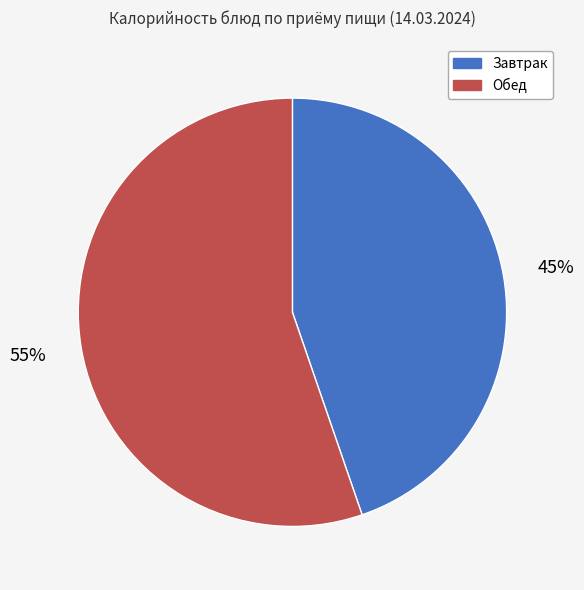

Do Завтрак and Обед together represent more than half of the pie?

Yes